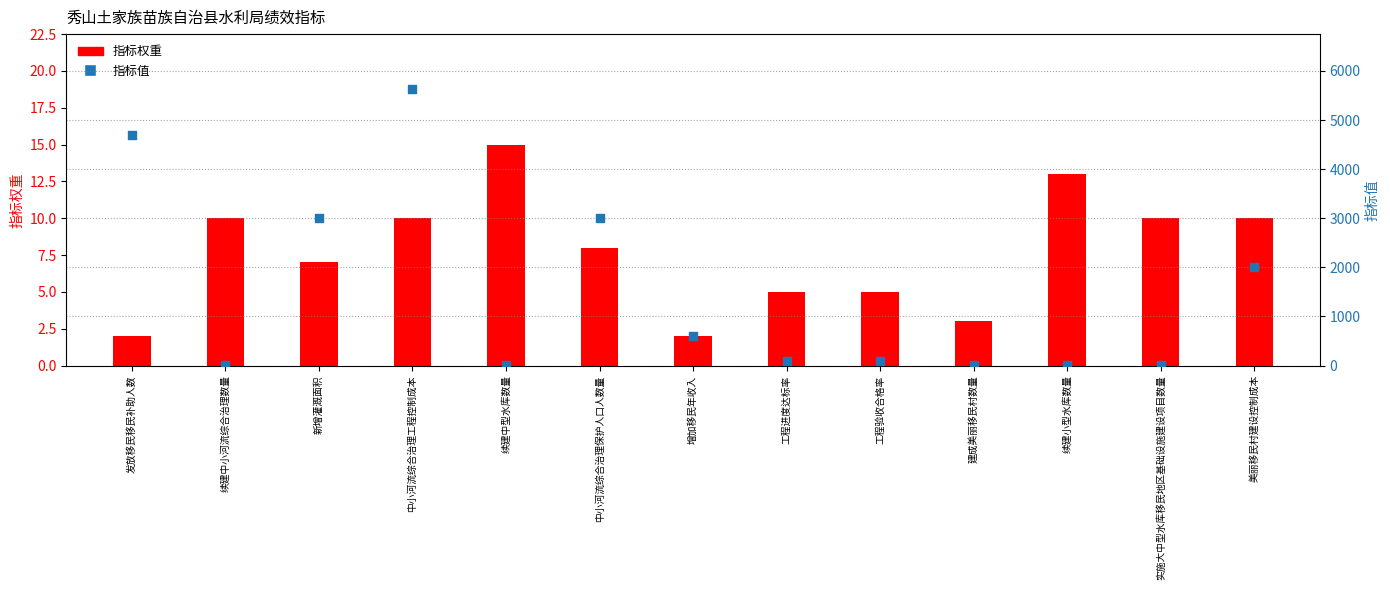

Is the value of 指标权重 at 新增灌溉面积 greater than the value of 指标值 at 增加移民年收入?

No